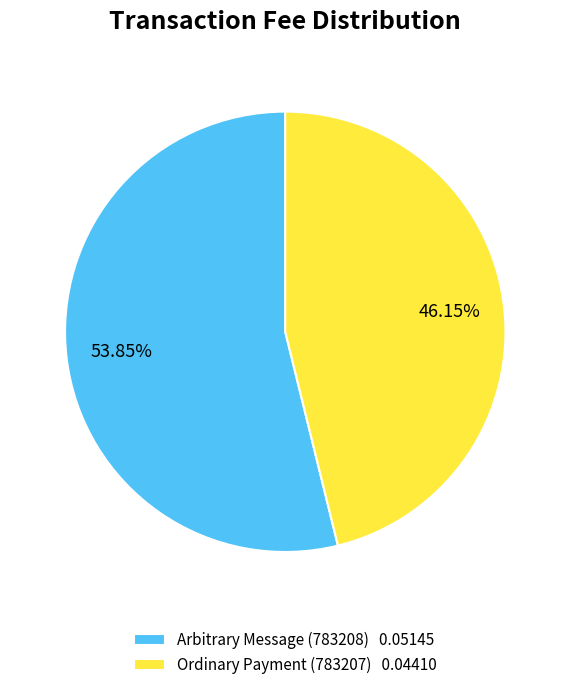

The Ordinary Payment (783207) slice represents 46% of the pie. True or false?

True